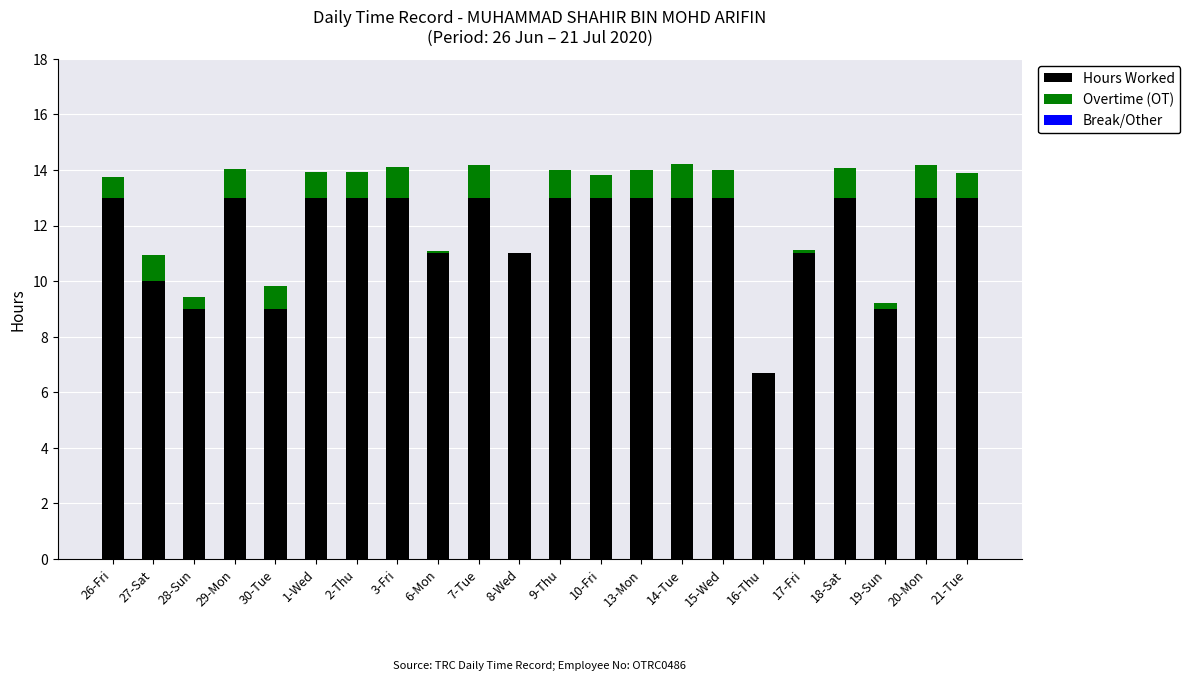

Is it true that Hours Worked equals 13.0 at 18-Sat?

True